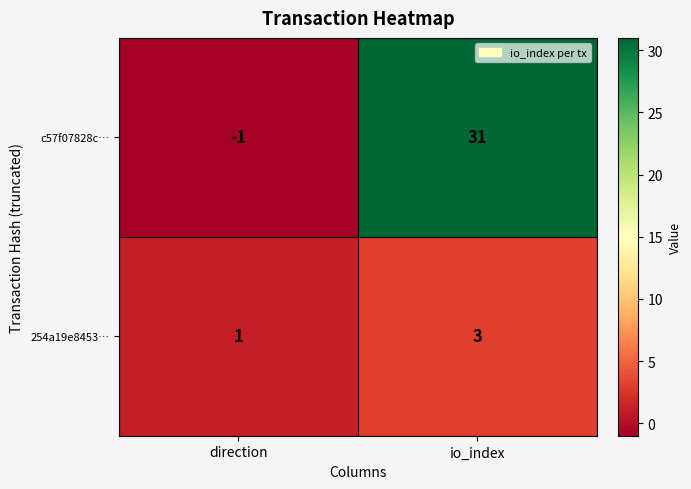

Reading left to right, what are all the values shown in this chart?

c57f07828c…: -1	31
254a19e8453…: 1	3